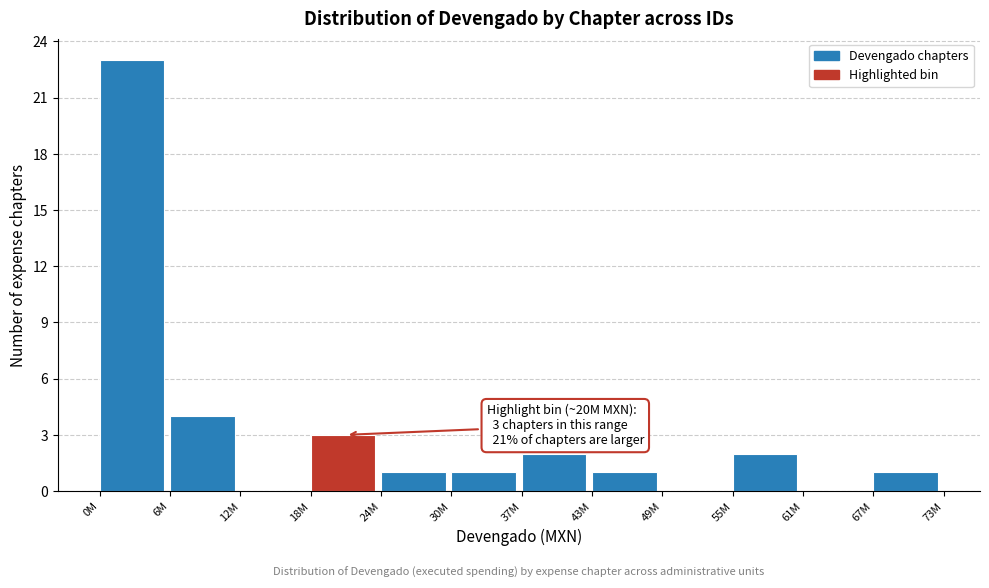

Reading left to right, list all the values displayed in this chart.

0M=23	6M=4	12M=0	18M=3	24M=1	30M=1	37M=2	43M=1	49M=0	55M=2	61M=0	67M=1